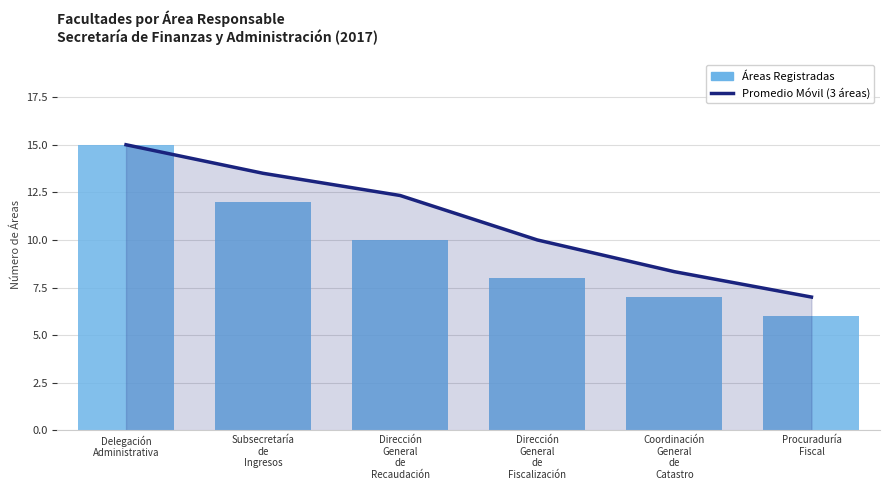

How many data points does each series have?

6